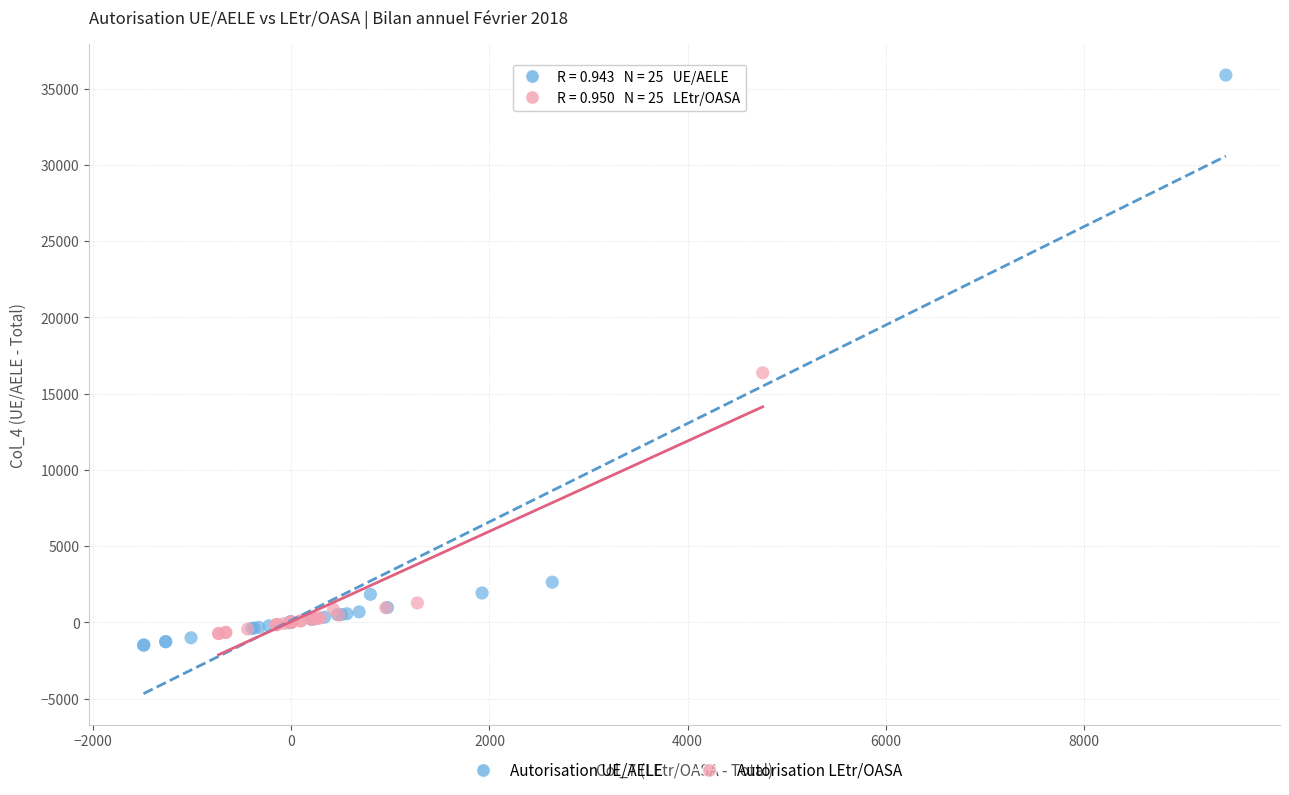

Which series reaches the maximum Y coordinate?

Autorisation UE/AELE